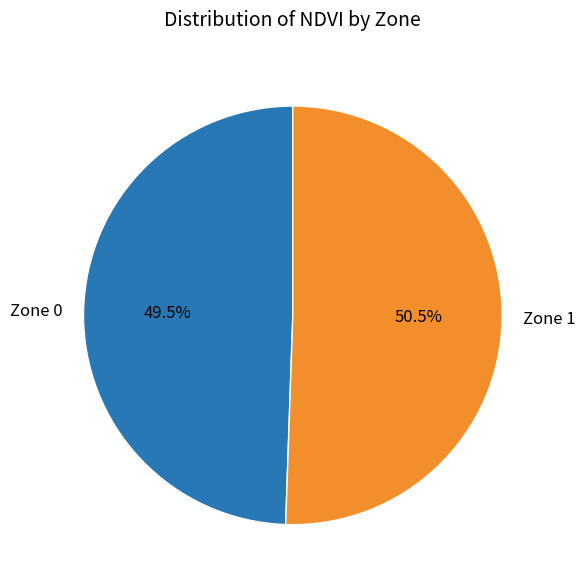

To the nearest percent, what is the difference between the largest and smallest slice percentages?

1%